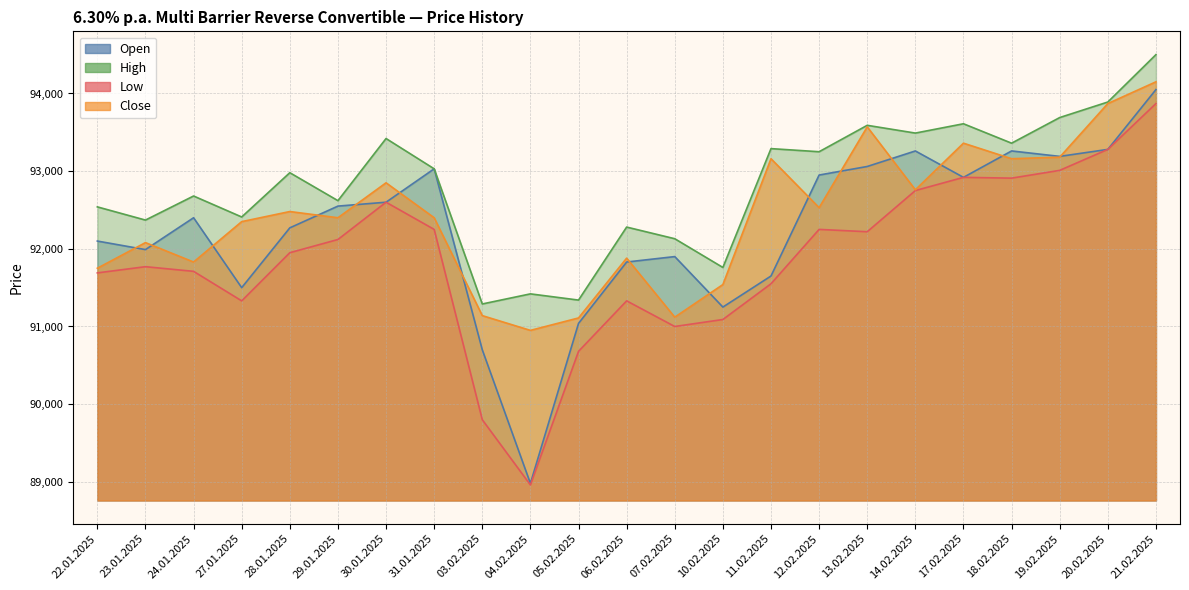

The High series shows 92130 at 07.02.2025. True or false?

True